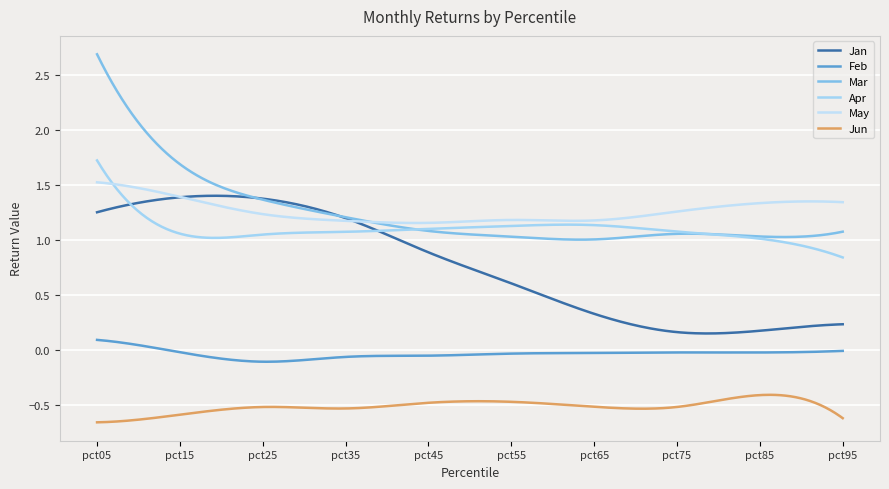

How many lines are shown in the chart?

6